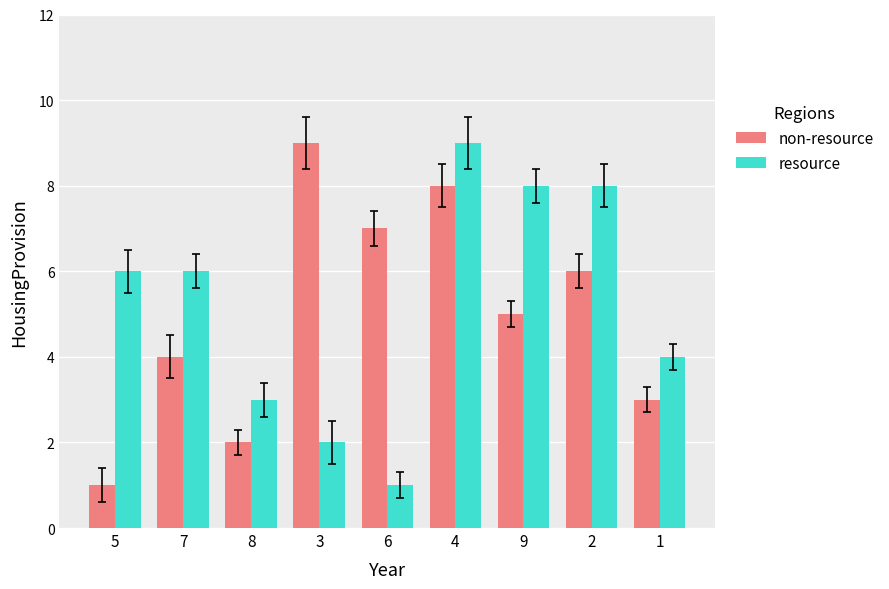

The value of non-resource at 9 is 3. True or false?

False